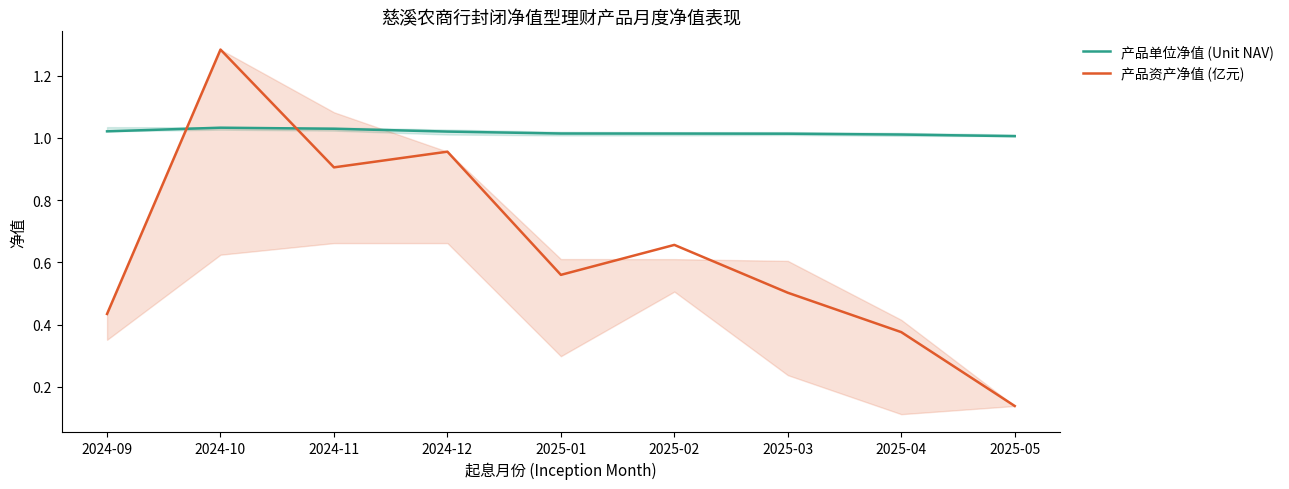

The 产品资产净值 (亿元) series shows 0.2 at 2025-03. True or false?

False